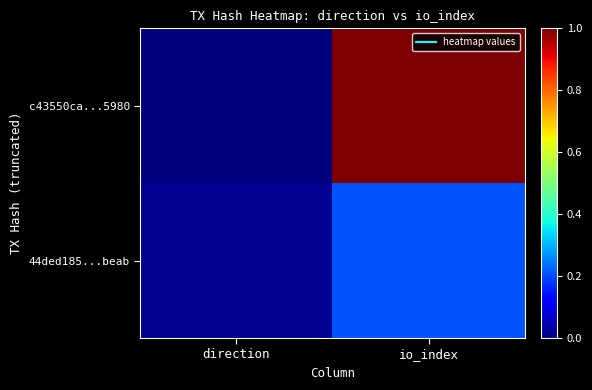

Which series has the largest total across all categories?

c43550ca...5980